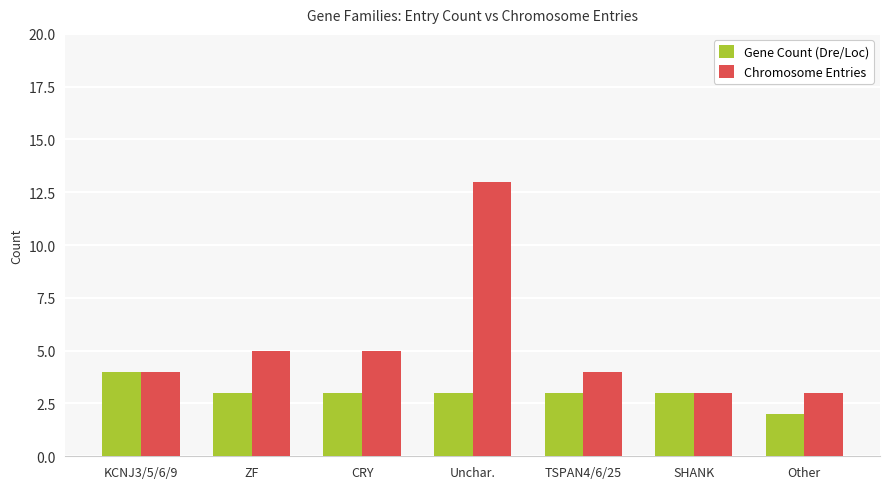

What is the maximum value shown in the chart?

13